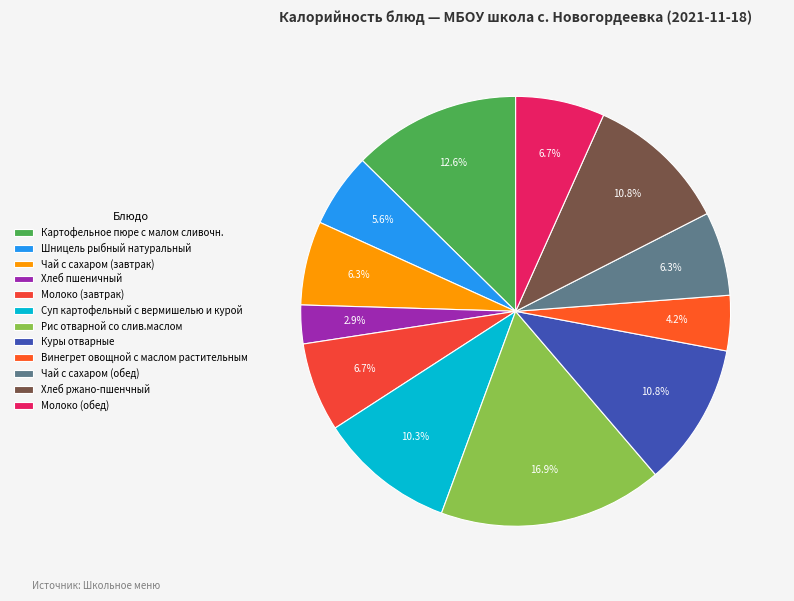

Which slice is the largest?

Рис отварной со слив.маслом